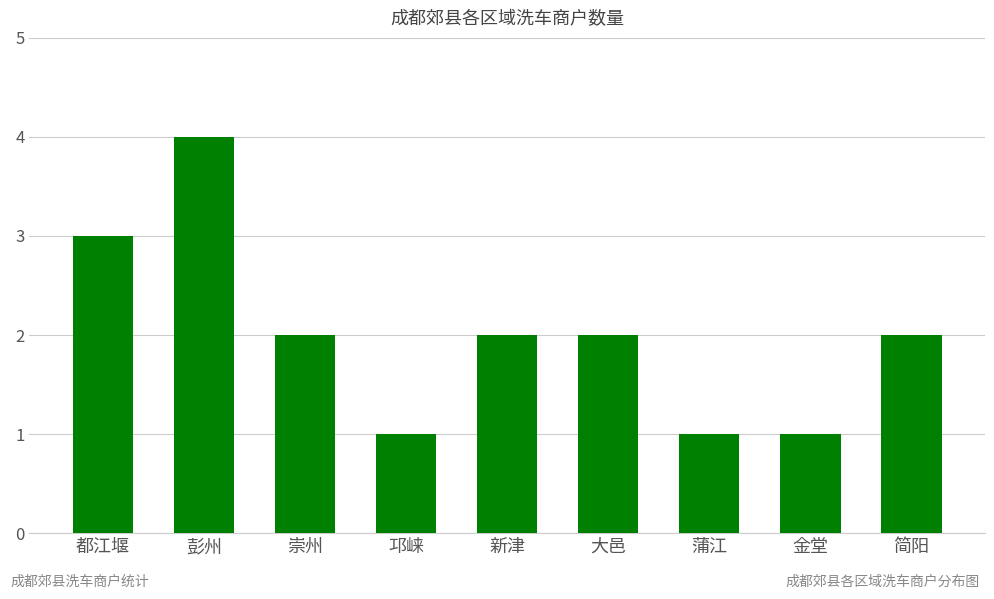

How many bars are there in total?

9